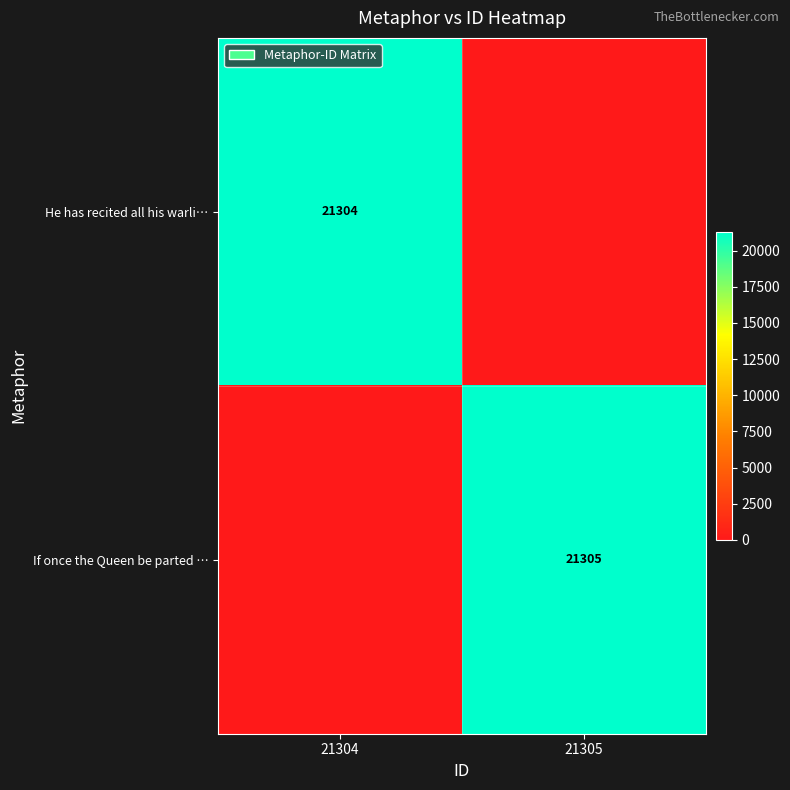

What is the spread (max minus min) of values at 21305?

21305